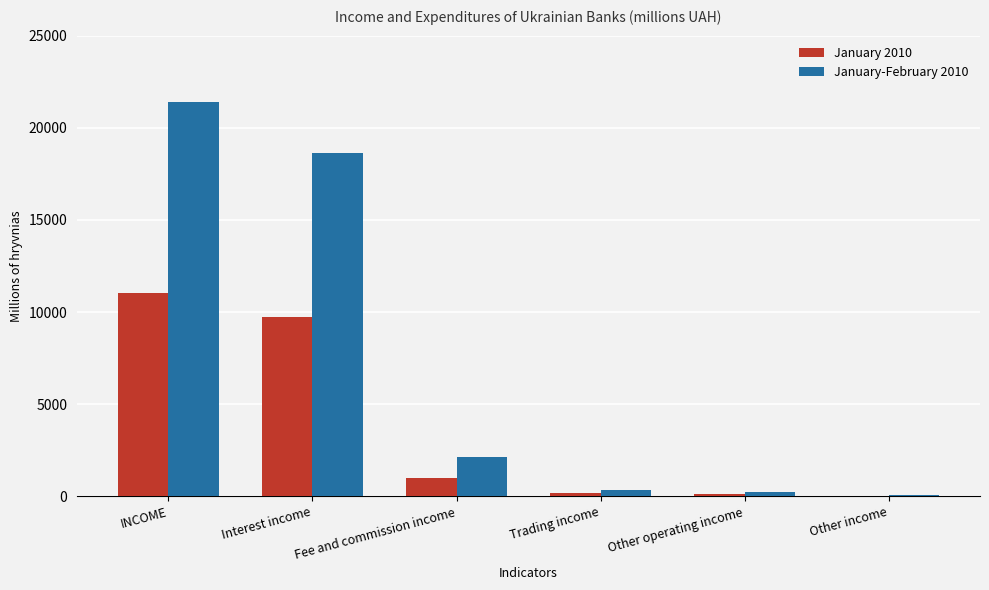

At which category is the sum across all series the highest?

INCOME